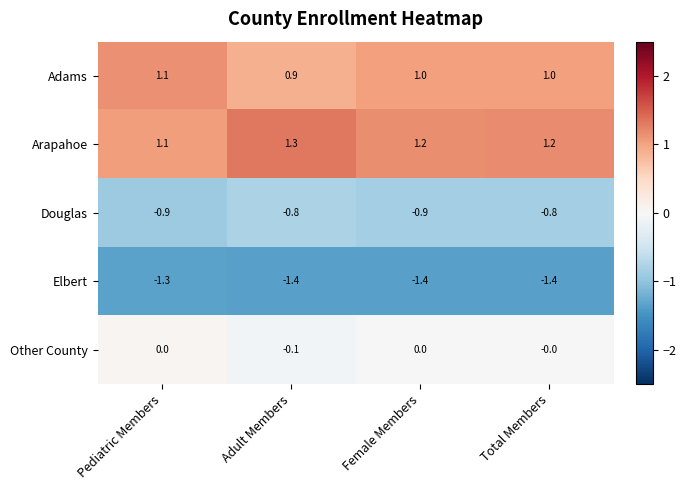

How many Adams values are between 1 and 2?

3